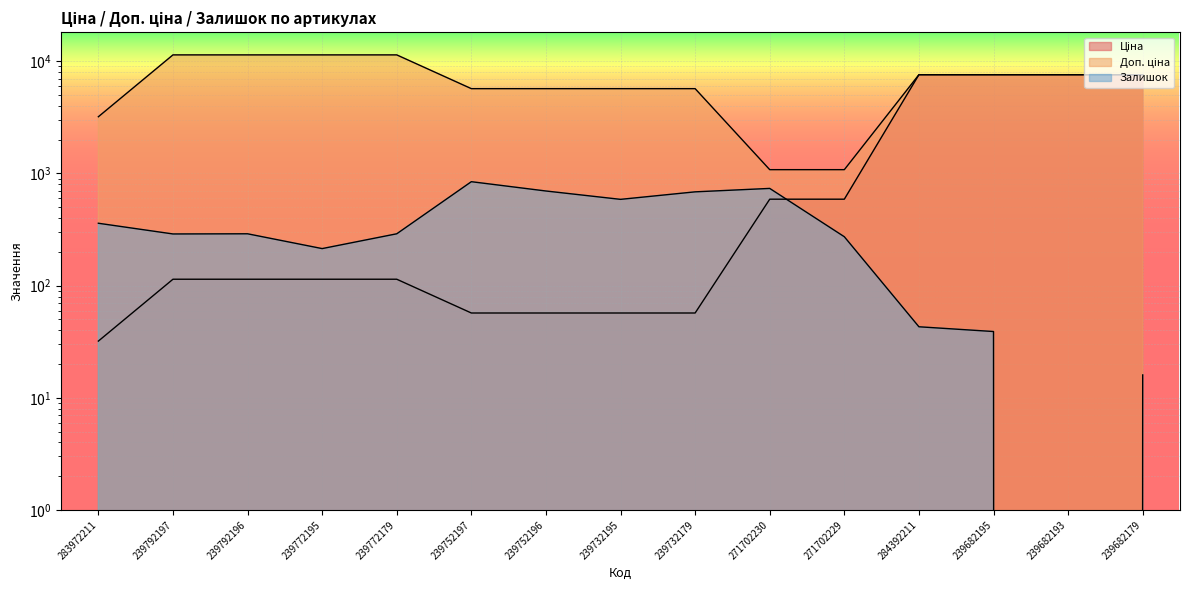

Reading left to right, what are all the values shown in this chart?

Ціна: 283972211=32.0	239792197=114.1	239792196=114.1	239772195=114.1	239772179=114.1	239752197=57.0	239752196=57.0	239732195=57.0	239732179=57.0	271702230=589.9	271702229=589.9	284392211=7596.5	239682195=7596.5	239682193=7596.5	239682179=7596.5
Доп. ціна: 283972211=3205.0	239792197=11410.0	239792196=11410.0	239772195=11410.0	239772179=11410.0	239752197=5705.0	239752196=5705.0	239732195=5705.0	239732179=5705.0	271702230=1081.7	271702229=1081.7	284392211=7596.5	239682195=7596.5	239682193=7596.5	239682179=7596.5
Залишок: 283972211=360.0	239792197=289.0	239792196=290.0	239772195=214.0	239772179=290.0	239752197=845.0	239752196=698.0	239732195=588.0	239732179=686.0	271702230=736.0	271702229=273.0	284392211=43.0	239682195=39.0	239682193=0.0	239682179=16.0